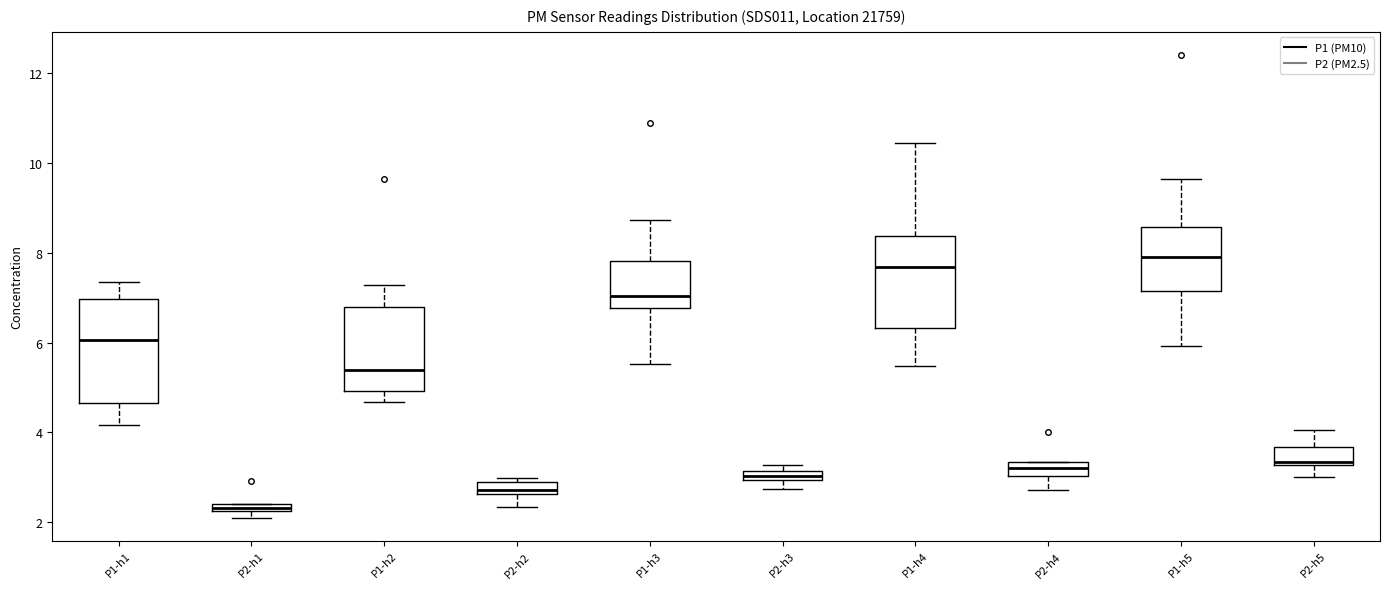

Which box has the lowest median line?

P2-h1